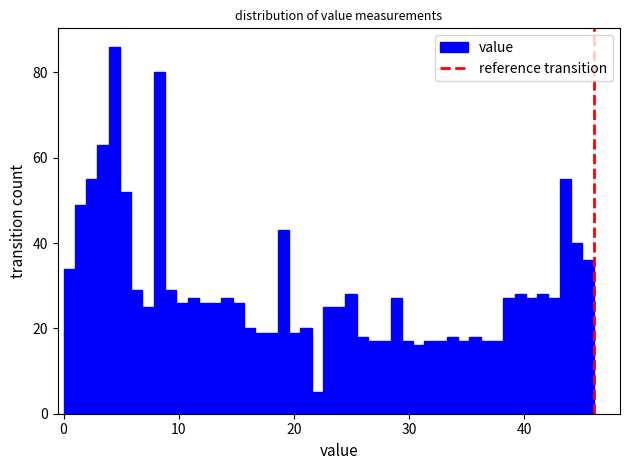

Read against the x-axis, roughly where is the centre of the tallest bar?

4